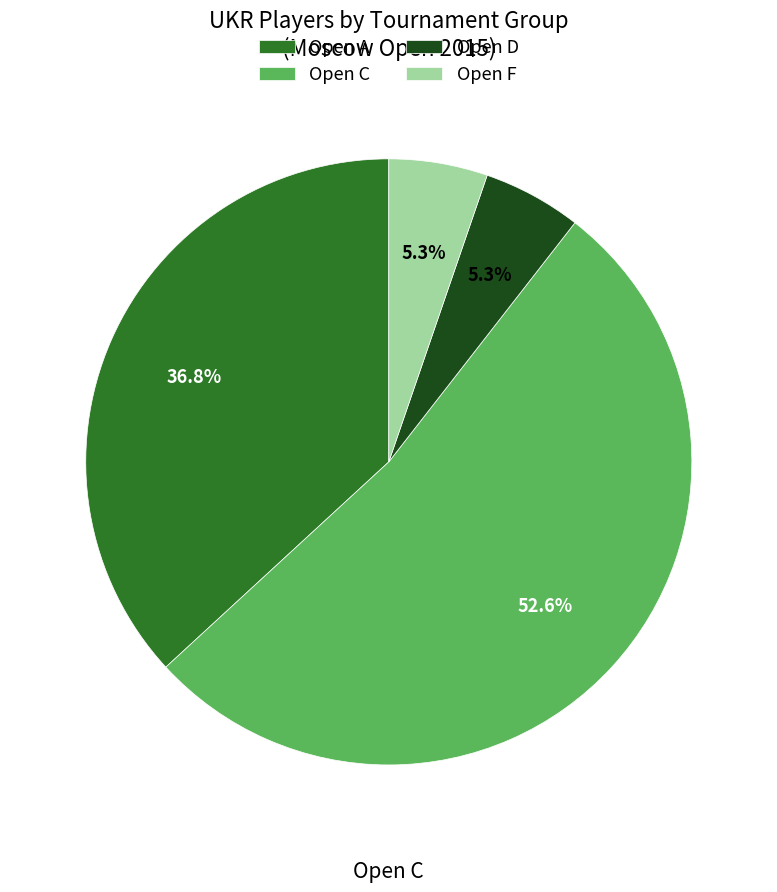

What percentage is the Open C slice, to the nearest percent?

53%